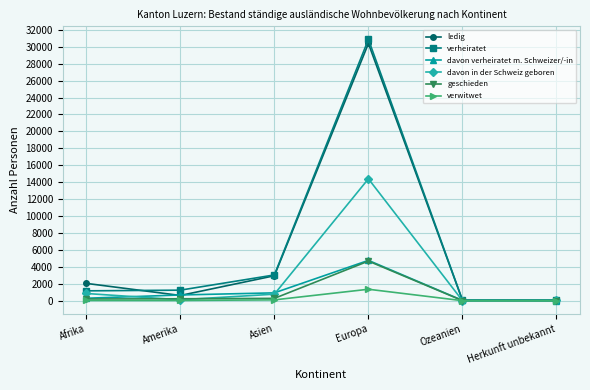

At which category is the sum across all series the highest?

Europa